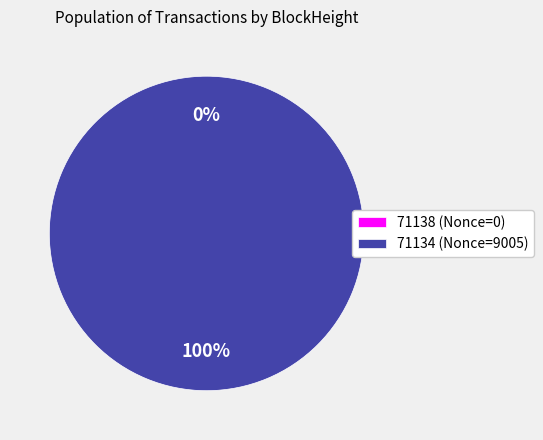

To the nearest percent, what is the combined percentage of 71134 and 71138?

100%